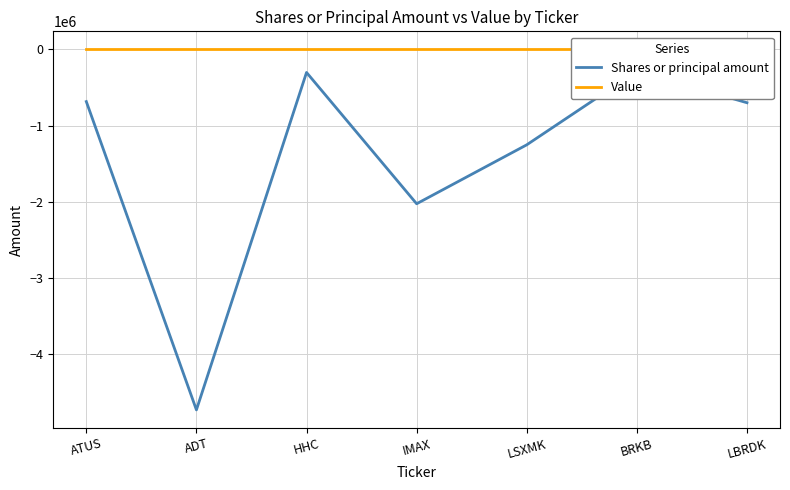

What is the label of the 1st point from the right?

LBRDK